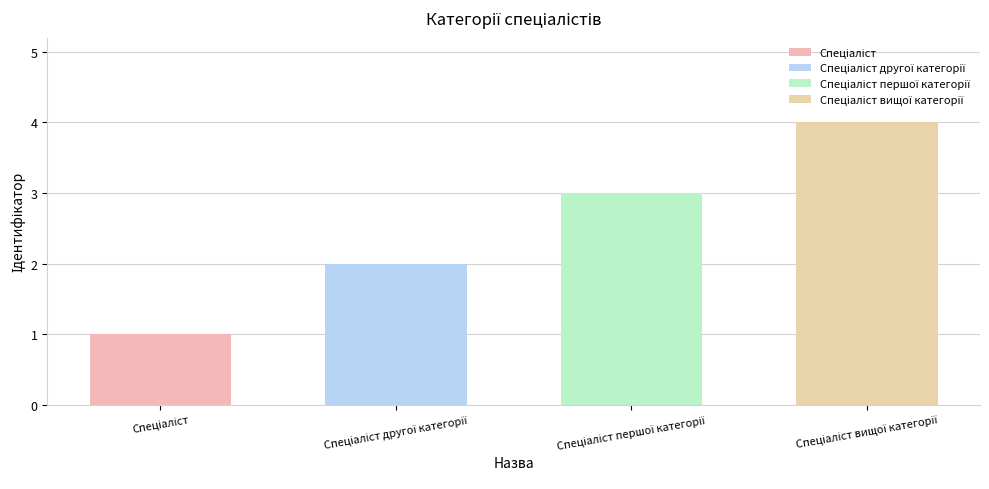

List the labels in order of value, smallest first.

Спеціаліст, Спеціаліст другої категорії, Спеціаліст першої категорії, Спеціаліст вищої категорії